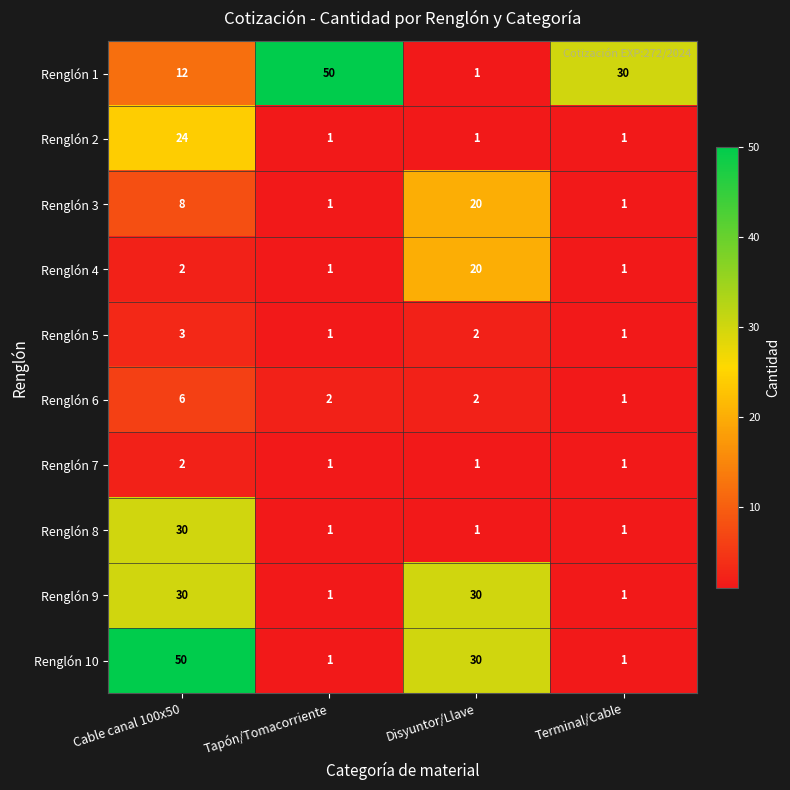

What is the spread (max minus min) of values at Disyuntor/Llave?

29